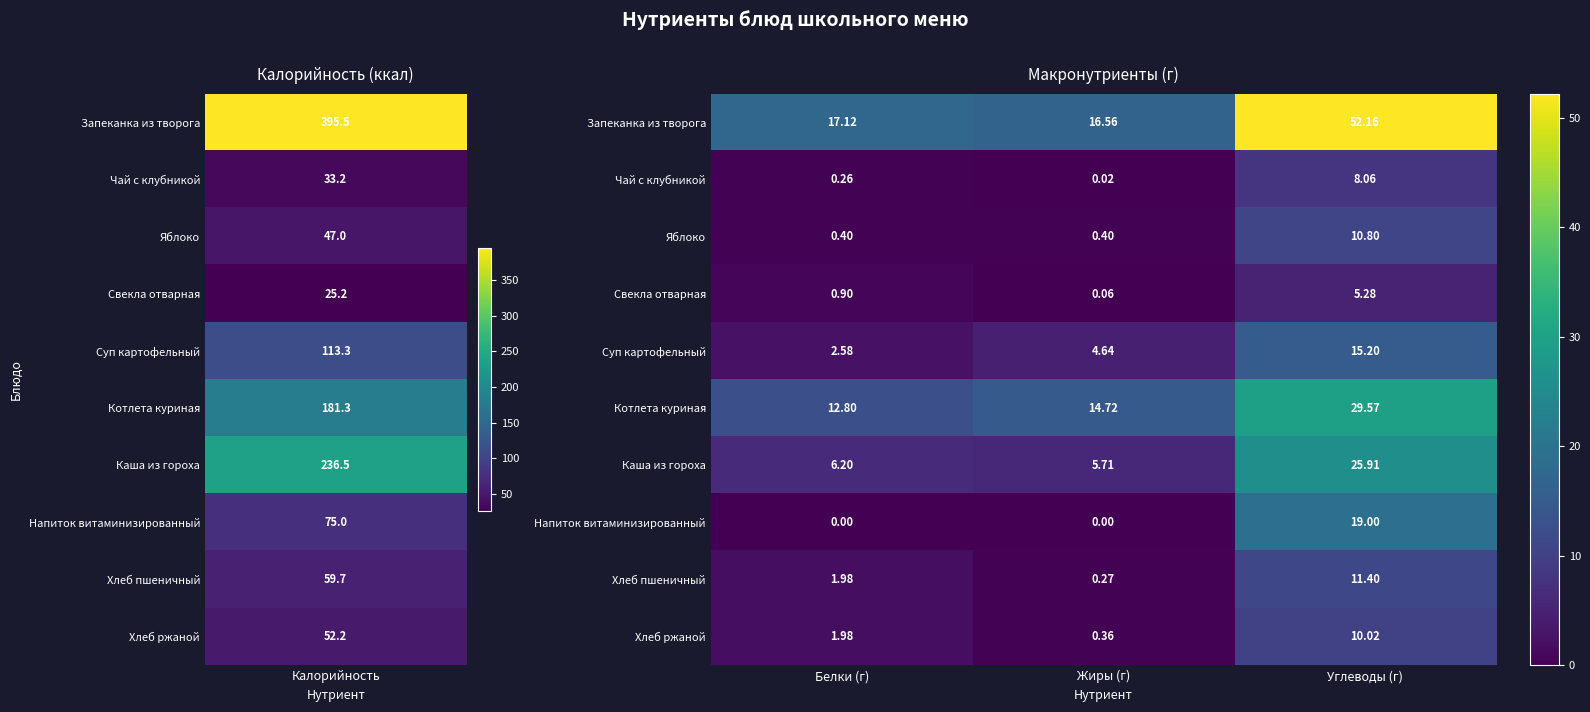

Which series has the largest total across all categories?

Запеканка из творога